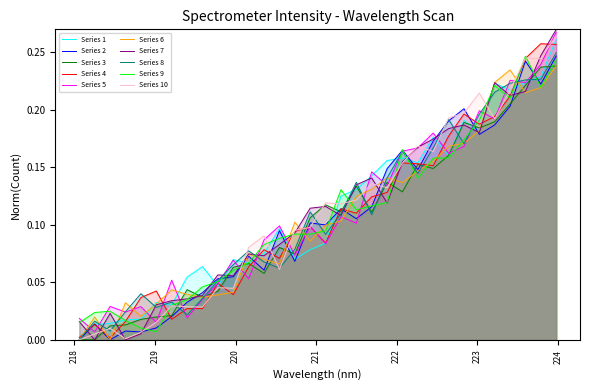

True or false: the data has more than 0 interior local peaks.

True